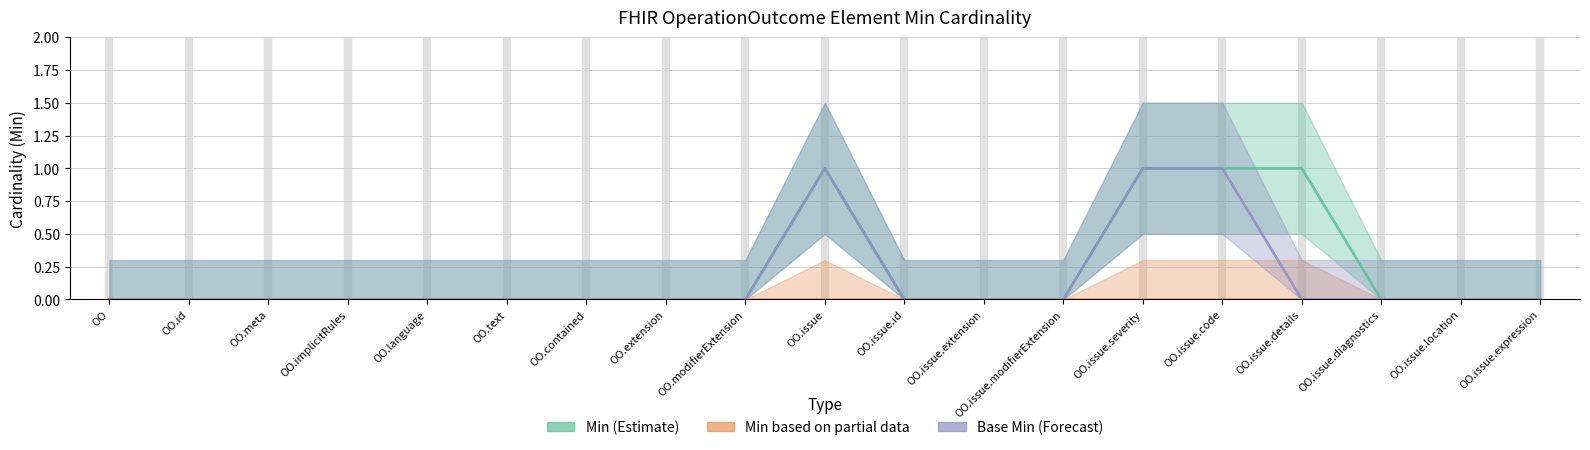

Count the Base Min (Forecast) values in the range 0 to 1.

19